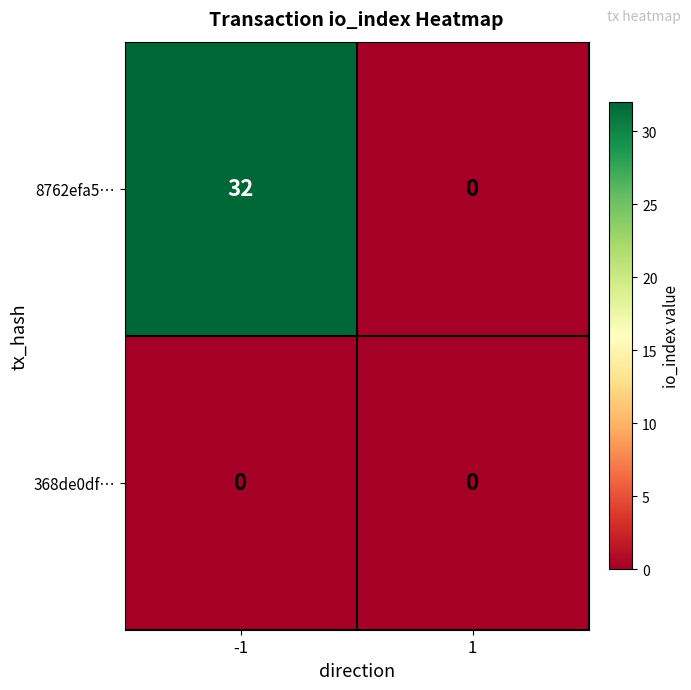

What is the difference between the 8762efa5… values at 1 and -1?

32